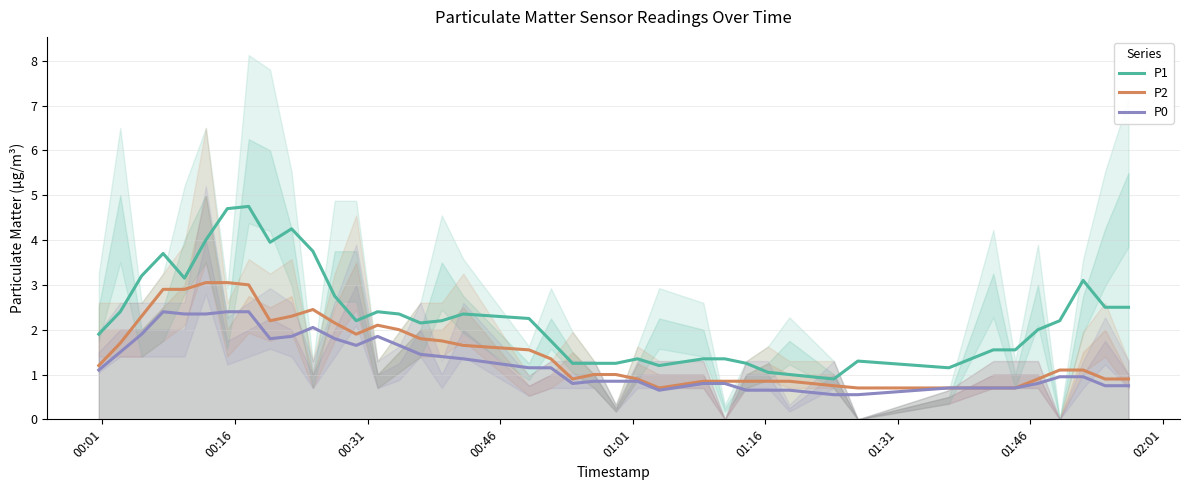

True or false: P1 and P0 intersect in this chart.

False